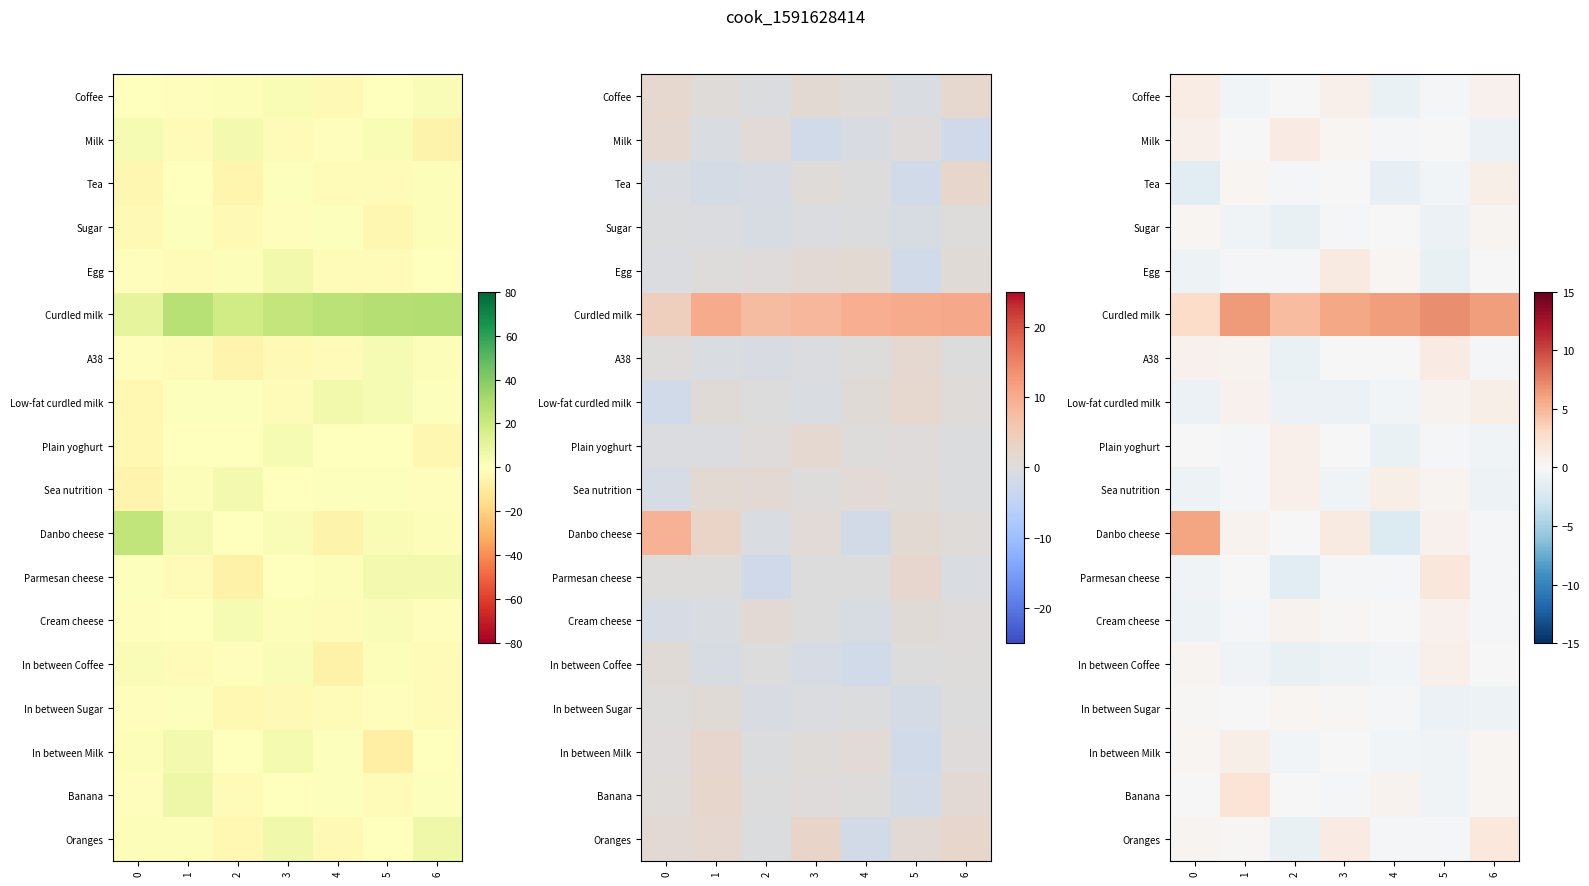

At which category is the sum across all series the highest?

1